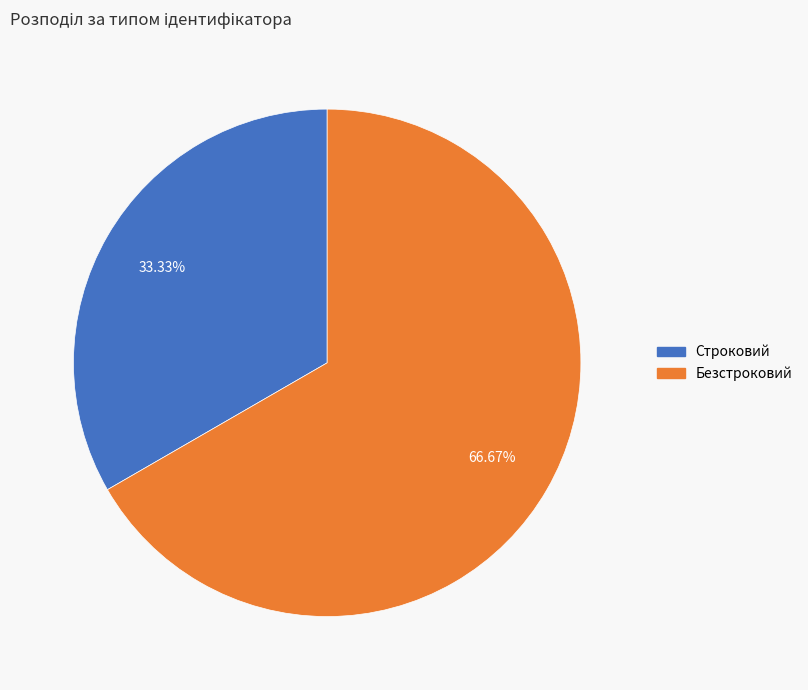

How many segments does this pie chart have?

2